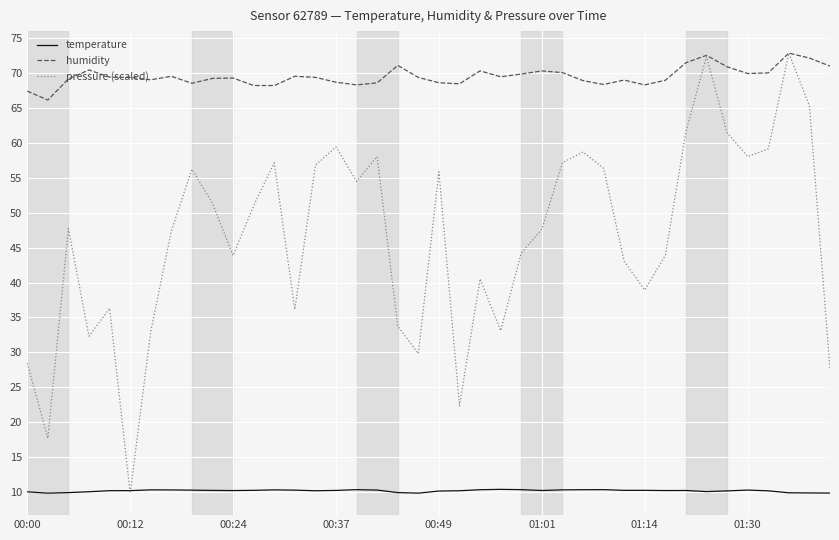

True or false: humidity and temperature cross at least once.

False